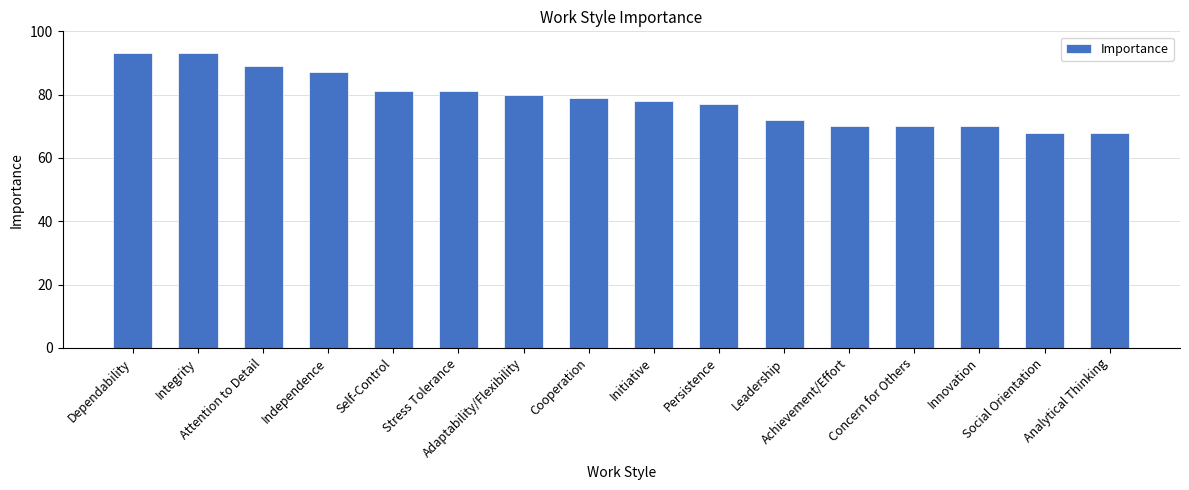

What is the change in value from Self-Control to Initiative?

-3